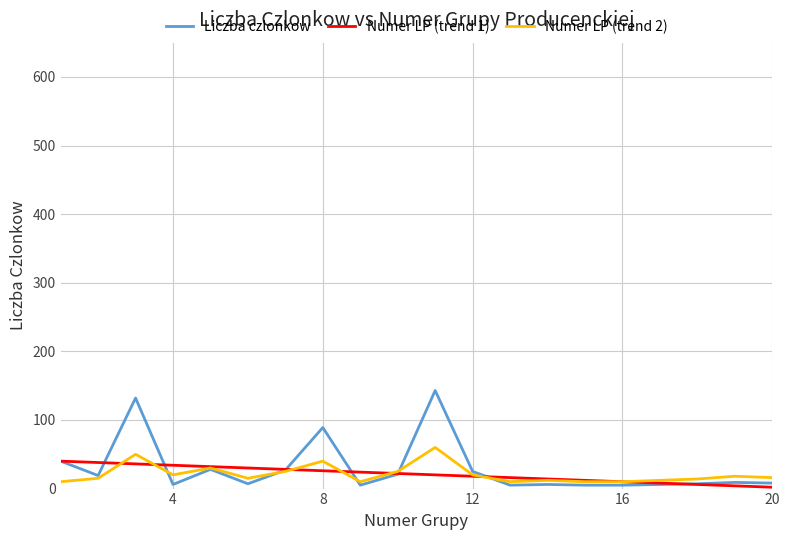

Which series has the widest spread of values?

Liczba czlonkow